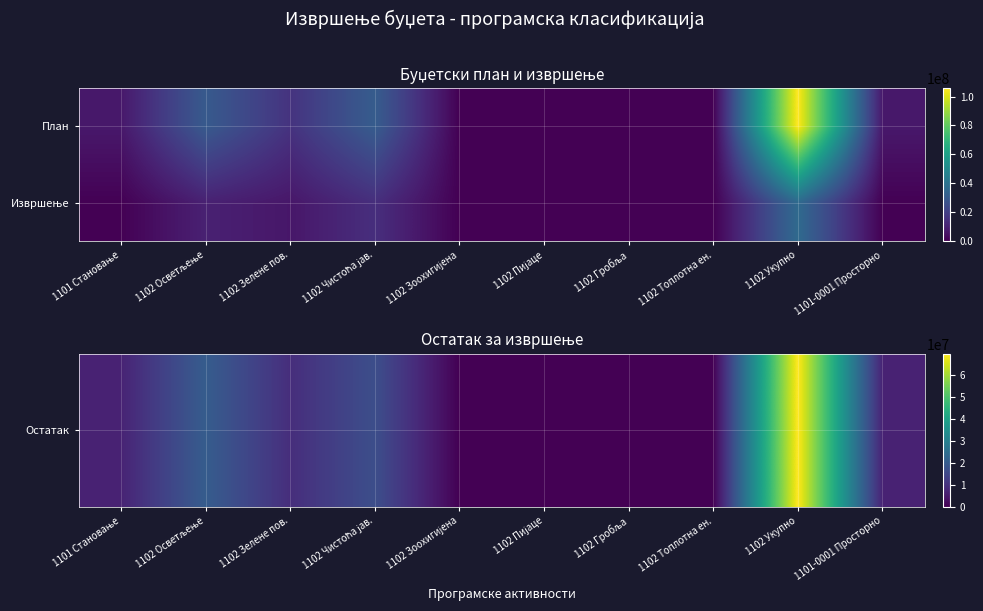

What is the difference between the highest and lowest values at 1101 Становање?

6554400